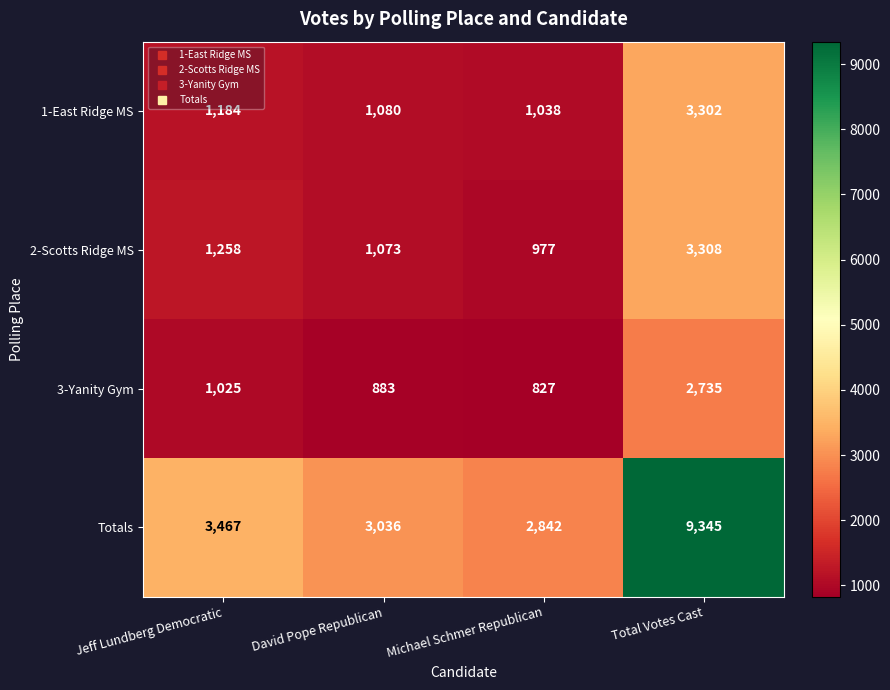

Reading right to left, transcribe all the data shown in this chart.

1-East Ridge MS: Total Votes Cast=3302	Michael Schmer Republican=1038	David Pope Republican=1080	Jeff Lundberg Democratic=1184
2-Scotts Ridge MS: Total Votes Cast=3308	Michael Schmer Republican=977	David Pope Republican=1073	Jeff Lundberg Democratic=1258
3-Yanity Gym: Total Votes Cast=2735	Michael Schmer Republican=827	David Pope Republican=883	Jeff Lundberg Democratic=1025
Totals: Total Votes Cast=9345	Michael Schmer Republican=2842	David Pope Republican=3036	Jeff Lundberg Democratic=3467